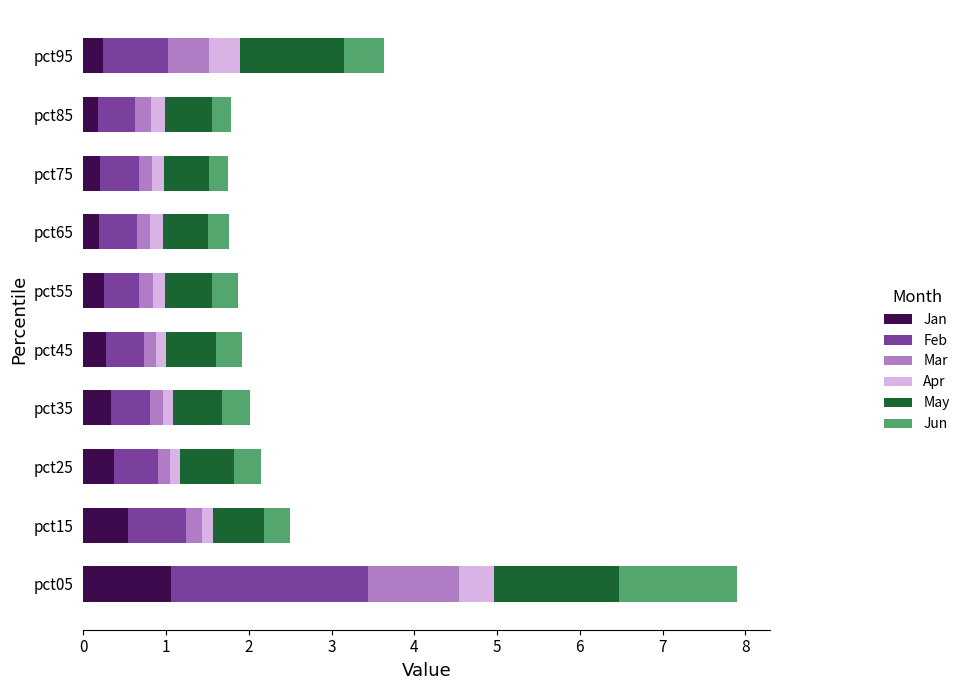

True or false: Jan has a value of 0.3 at pct35.

True